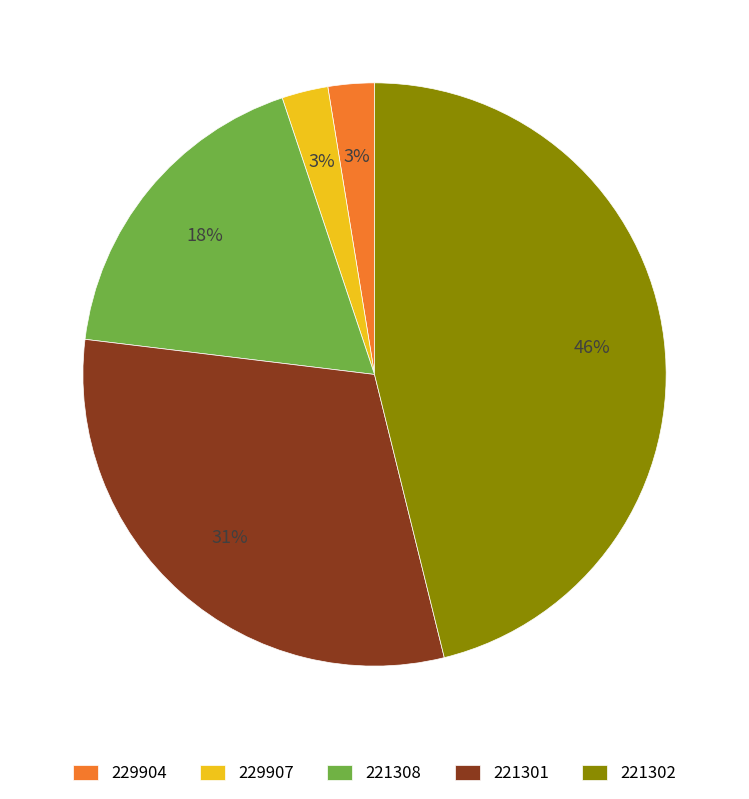

What percentage is the 221301 slice, to the nearest percent?

31%